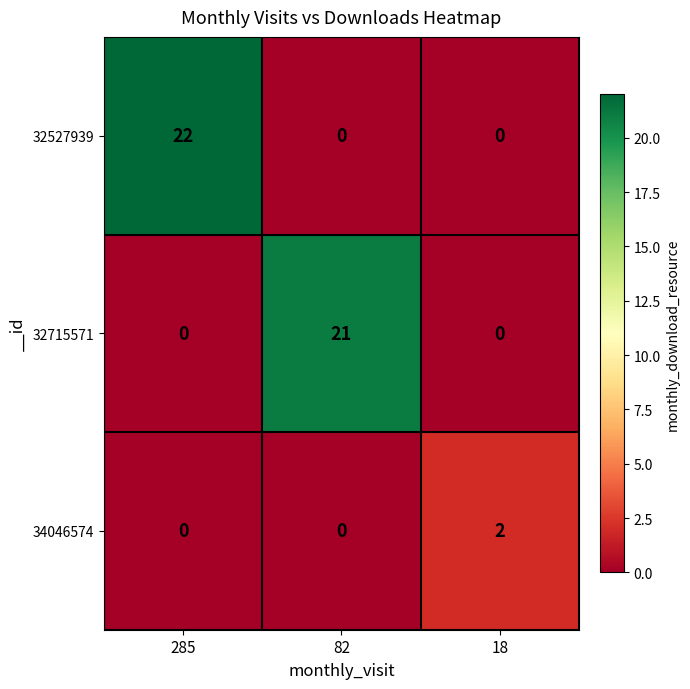

What is the total value across all series at 285?

22